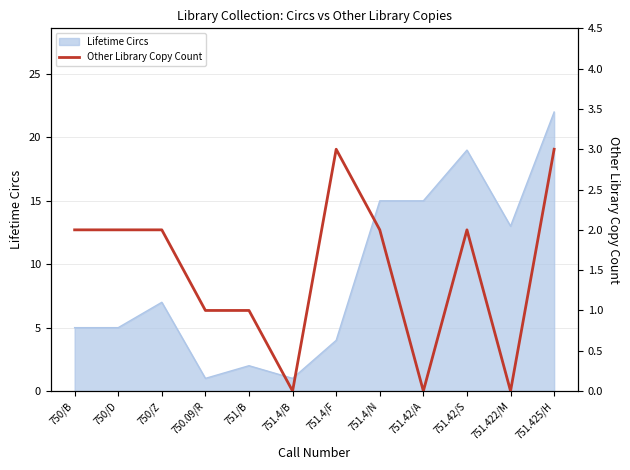

At which label is Lifetime Circs closest to 11?

751.422/M